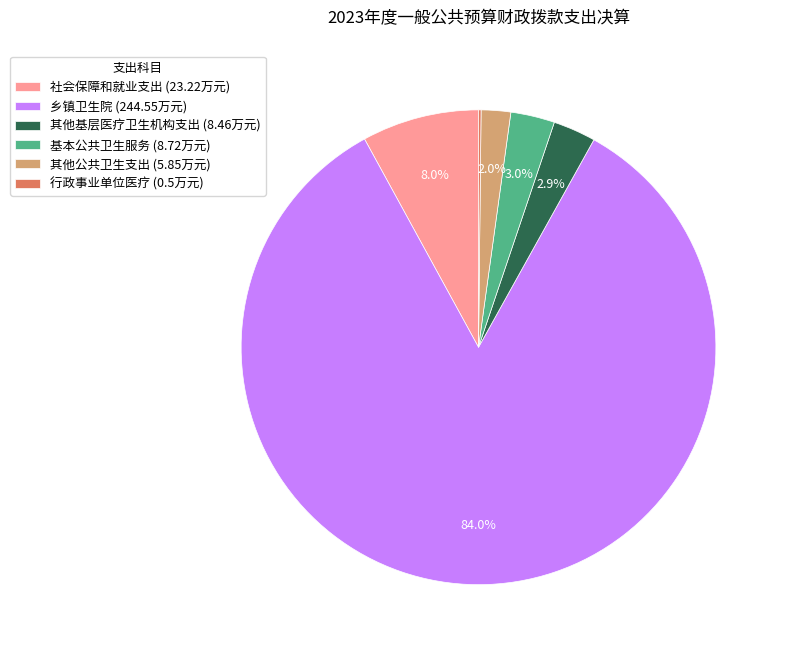

Does 乡镇卫生院 (244.55万元) represent more than half of the total?

Yes